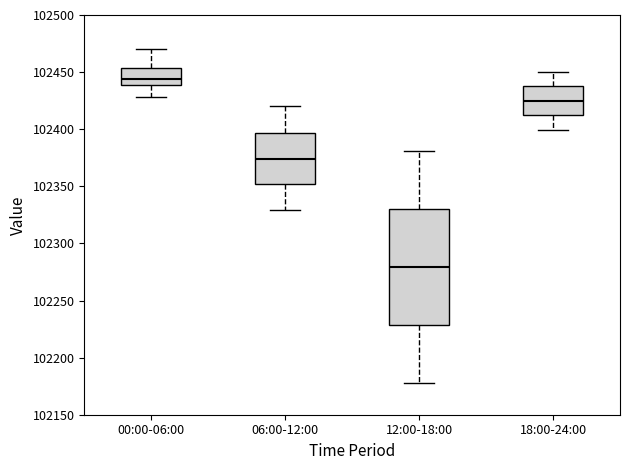

Reading left to right, transcribe this box plot: for each box, give where its median line is, the range the box spans, and where its two whiskers end, as read against the y-axis. The values are not printed on the chart, so give them approximately, as read against the axis.

00:00-06:00: median 102445, box 102440 to 102455, whiskers 102430 to 102470
06:00-12:00: median 102375, box 102350 to 102395, whiskers 102330 to 102420
12:00-18:00: median 102280, box 102230 to 102330, whiskers 102180 to 102380
18:00-24:00: median 102425, box 102410 to 102440, whiskers 102400 to 102450